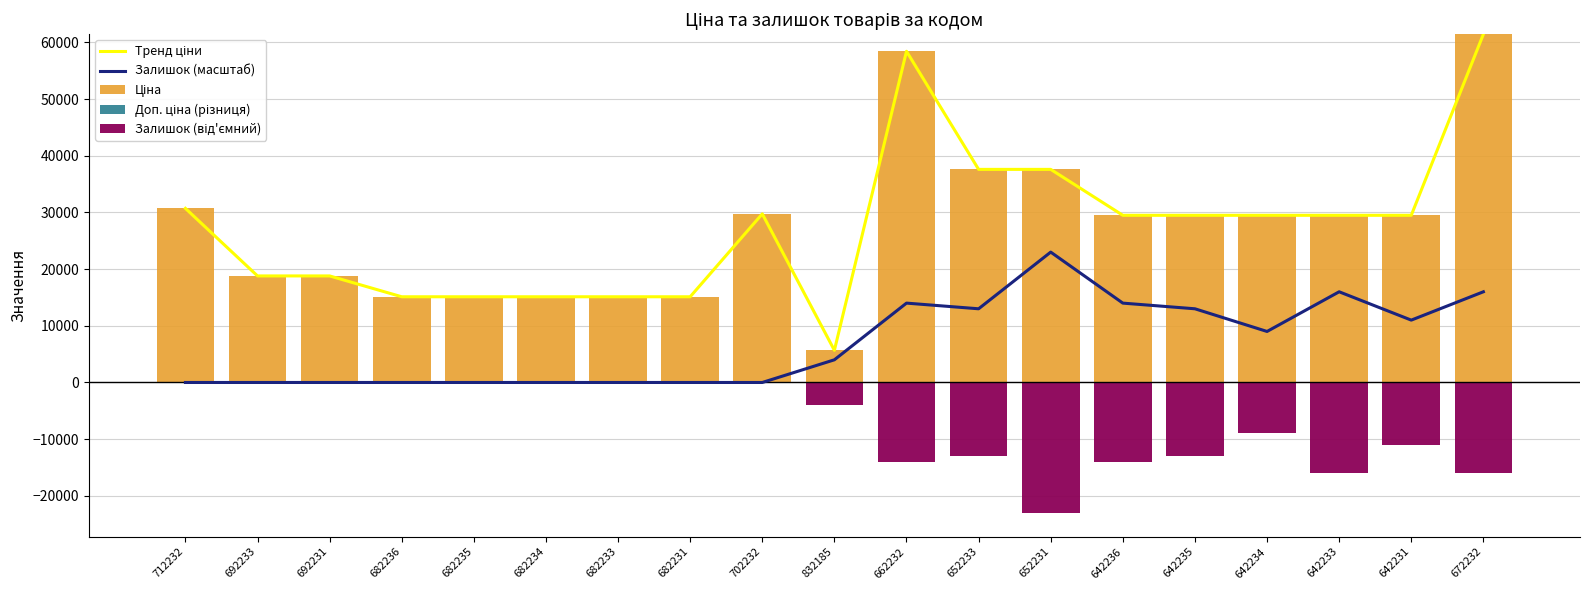

How many values in the Залишок (від'ємний) series are below -4000?

9